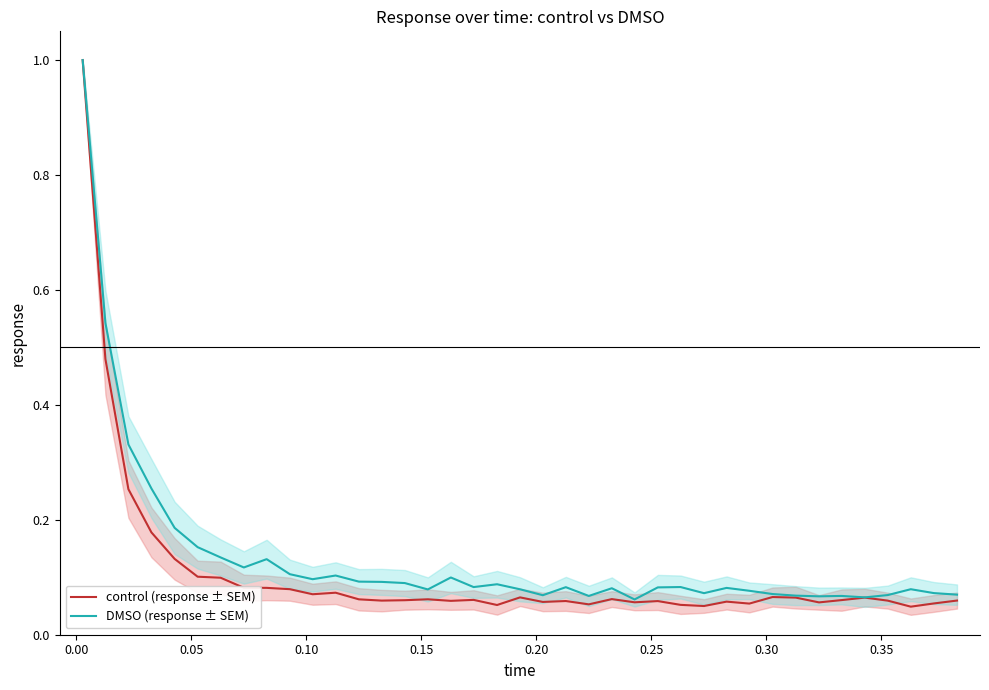

What is the sum of all control (response ± SEM) values?

4.2